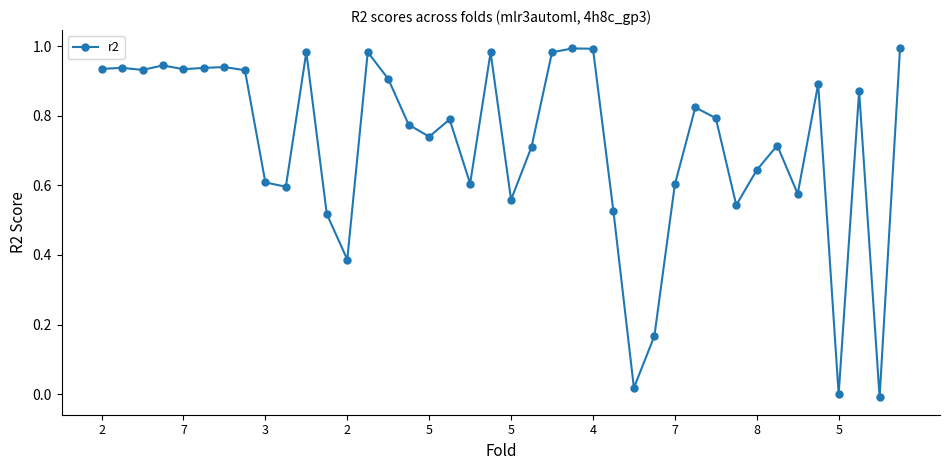

True or false: there are more than 1 points higher than both neighbors.

True